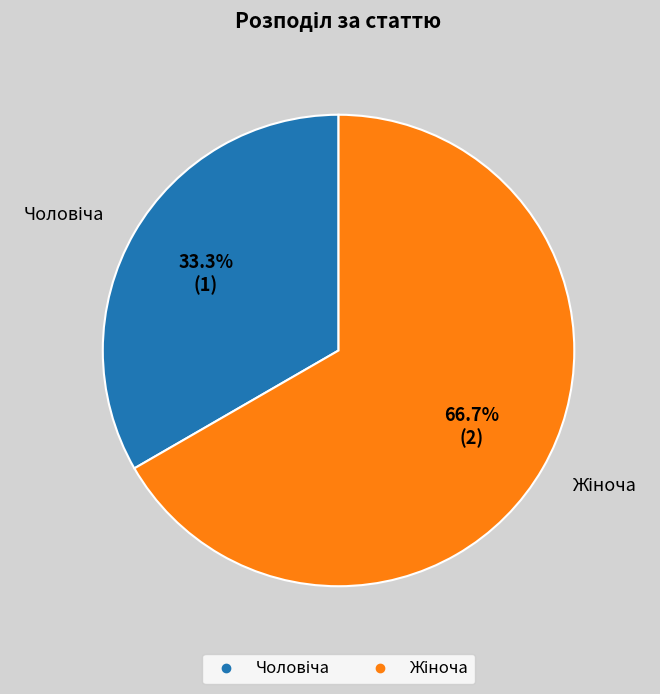

Is there a majority slice in this chart?

Yes